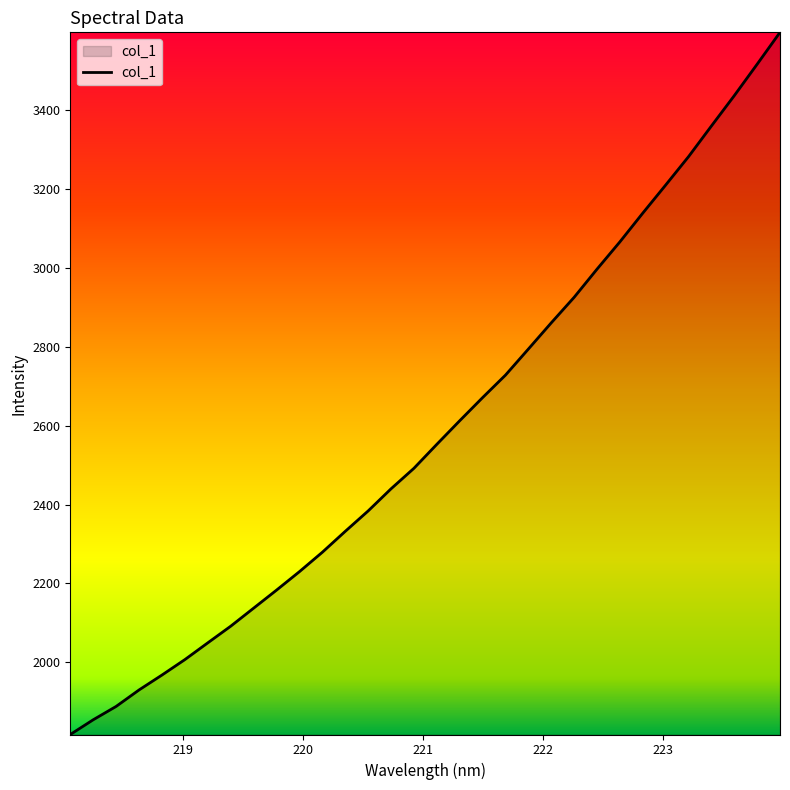

What is the minimum value shown in the chart?

1817.4